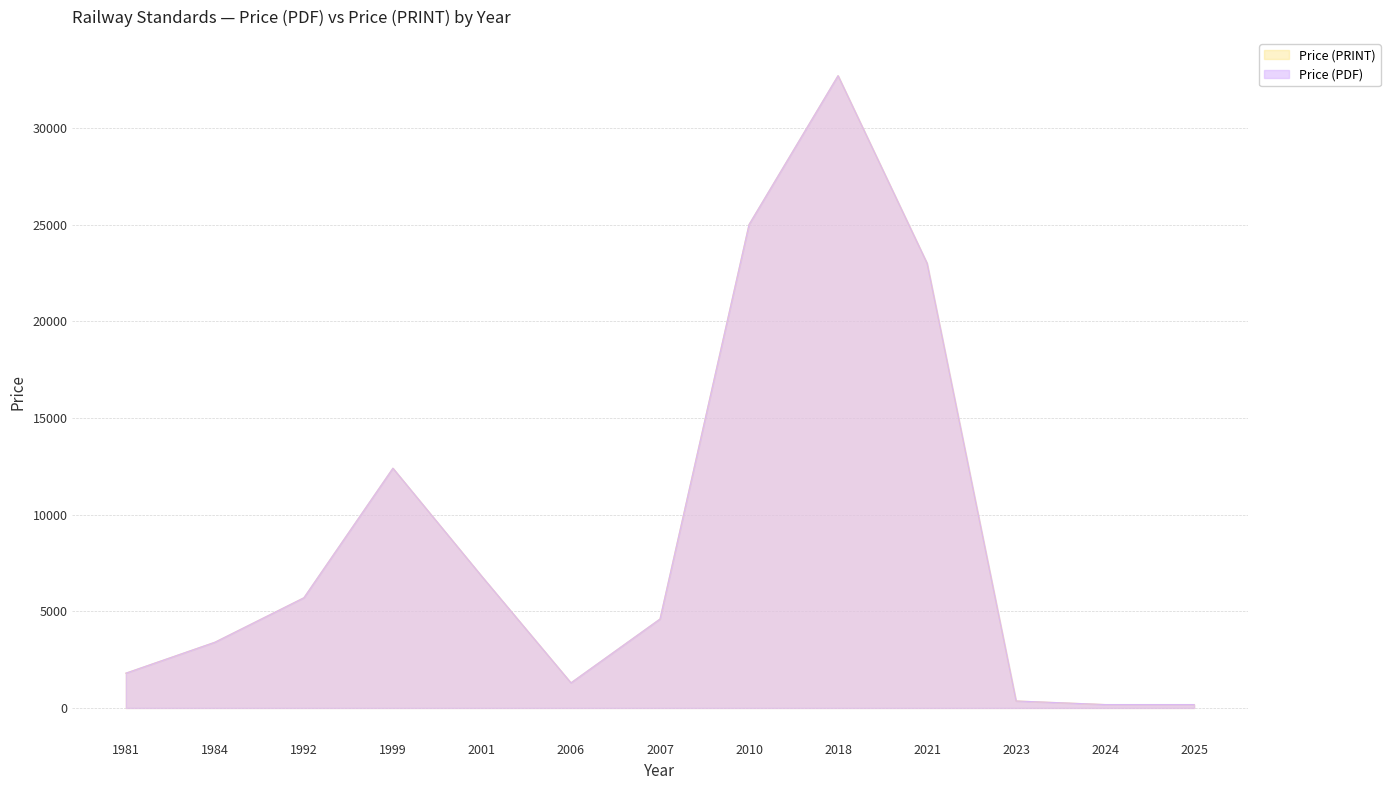

Which series has the widest spread of values?

Price (PDF)